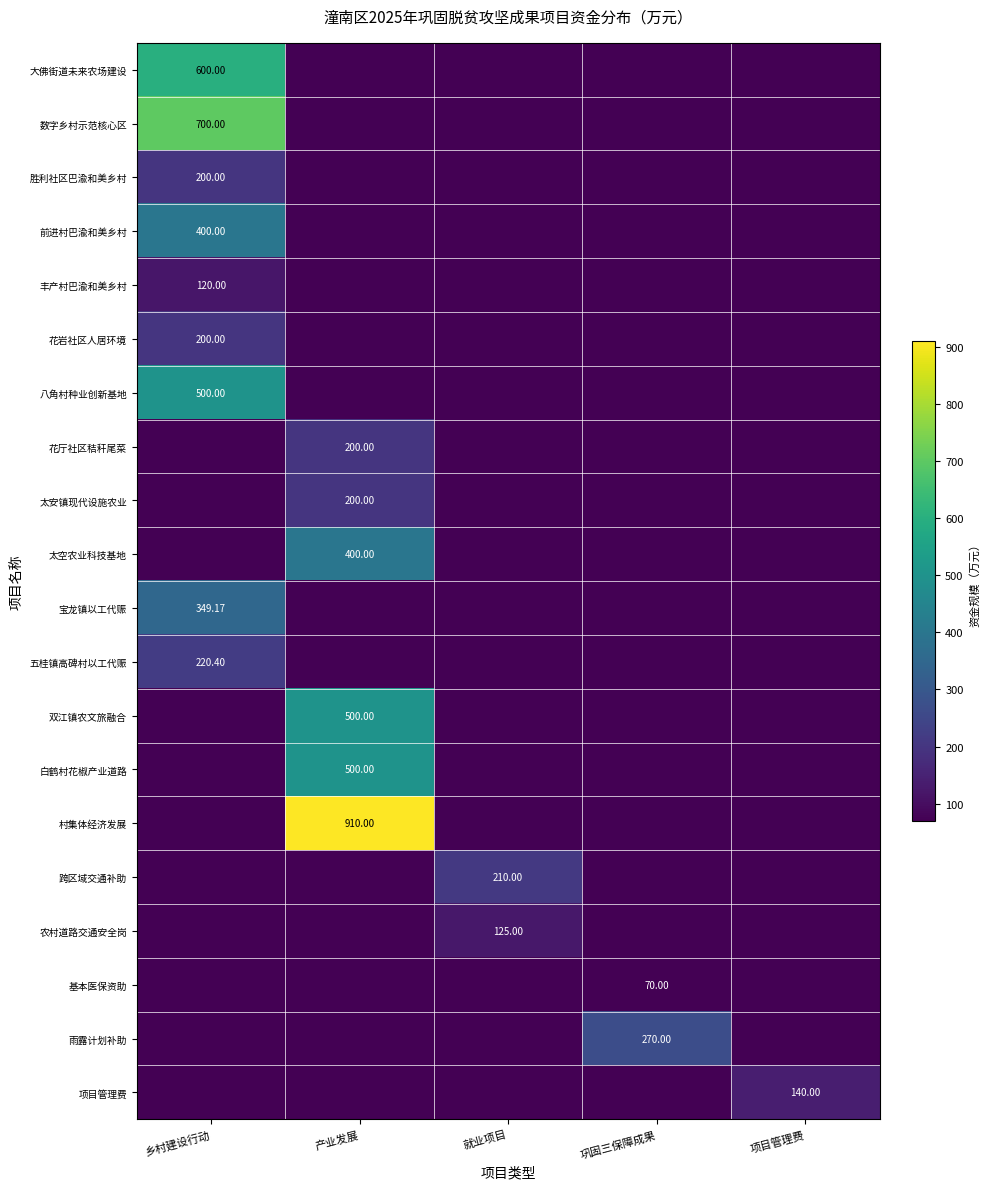

Which series changed the most between 巩固三保障成果 and 项目管理费?

雨露计划补助